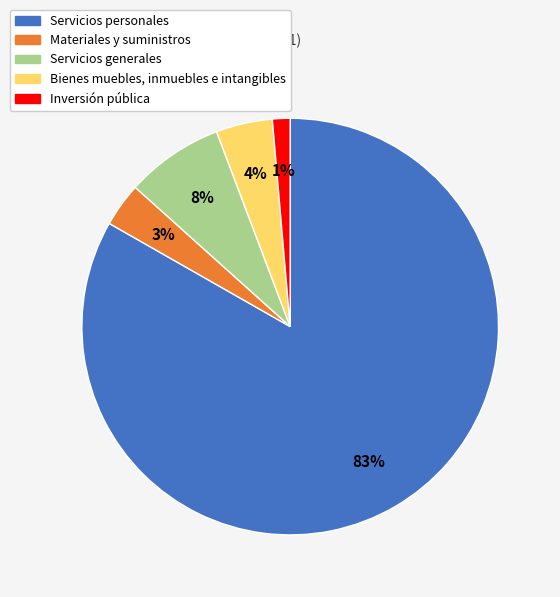

Is there any slice that represents more than half of the pie?

Yes